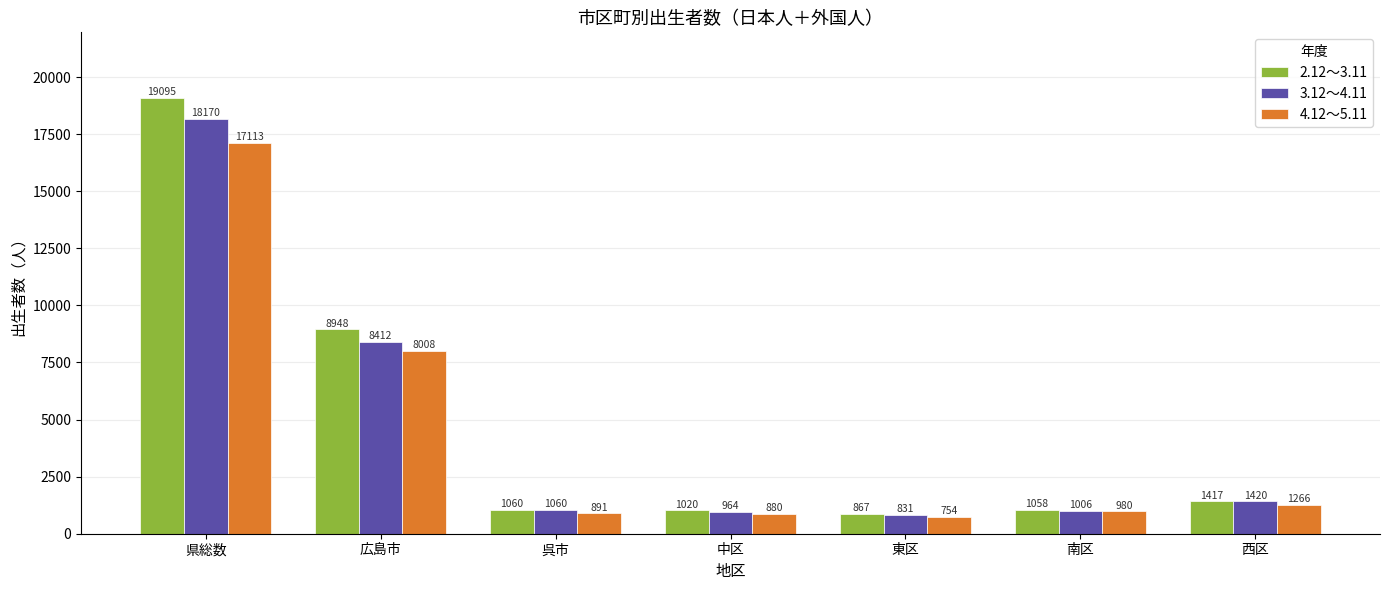

Which series has the largest range (max minus min)?

2.12～3.11